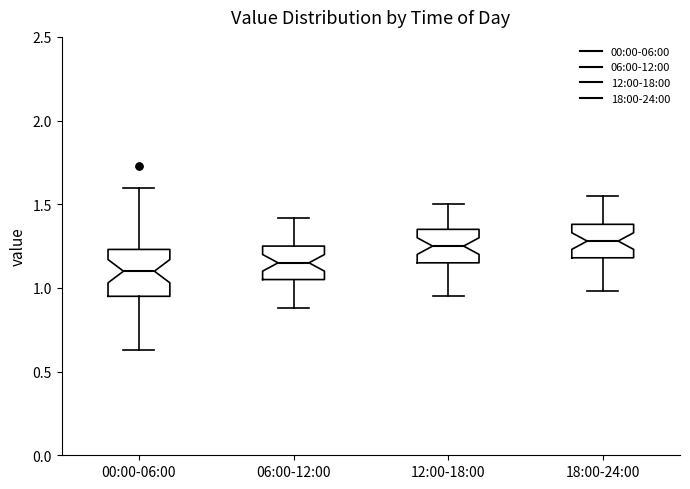

Which box is the tallest, from its lower edge to its upper edge?

00:00-06:00